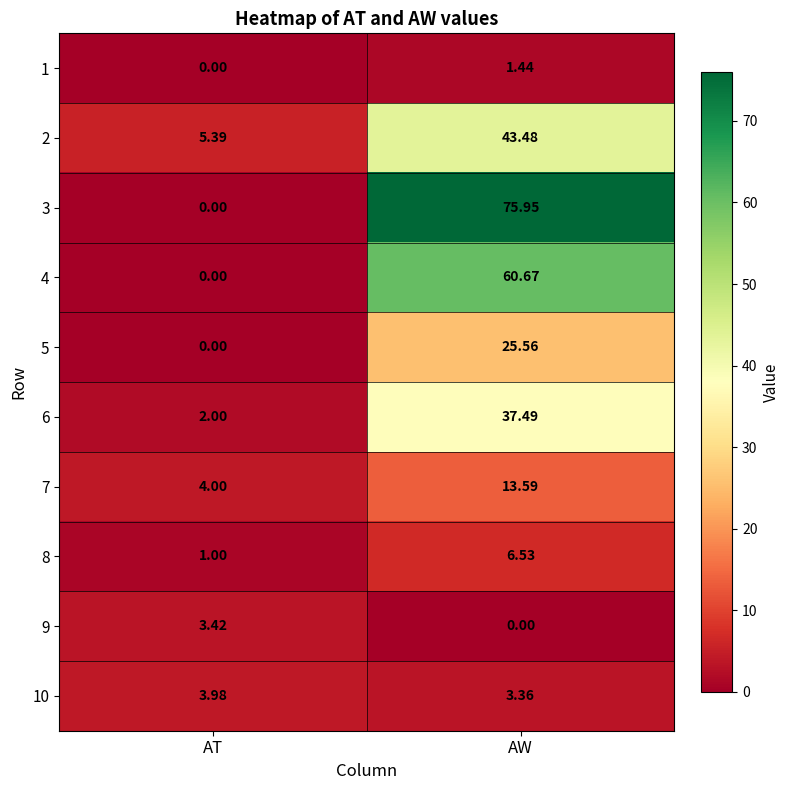

At which label does 5 reach its minimum?

AT